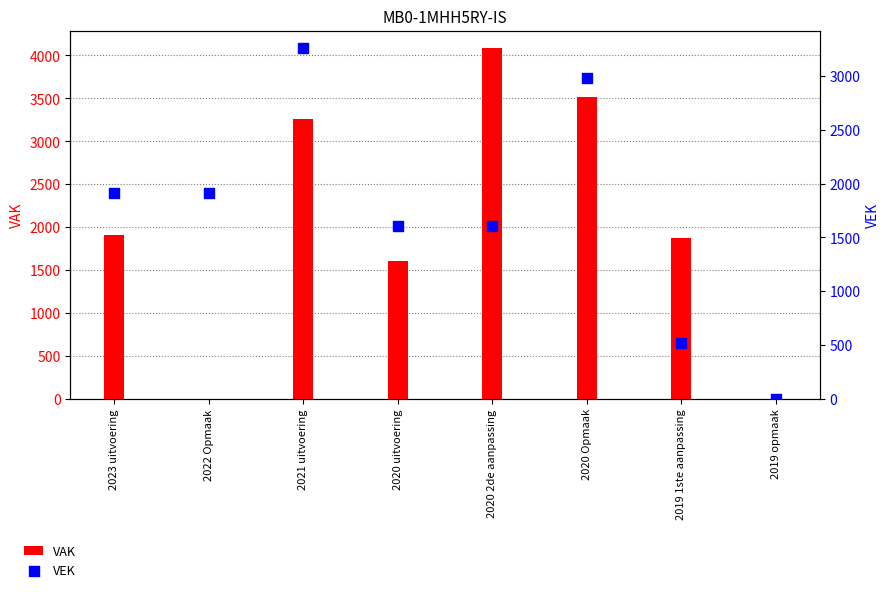

Is the value of VEK at 2019 opmaak greater than the value of VAK at 2019 1ste aanpassing?

No